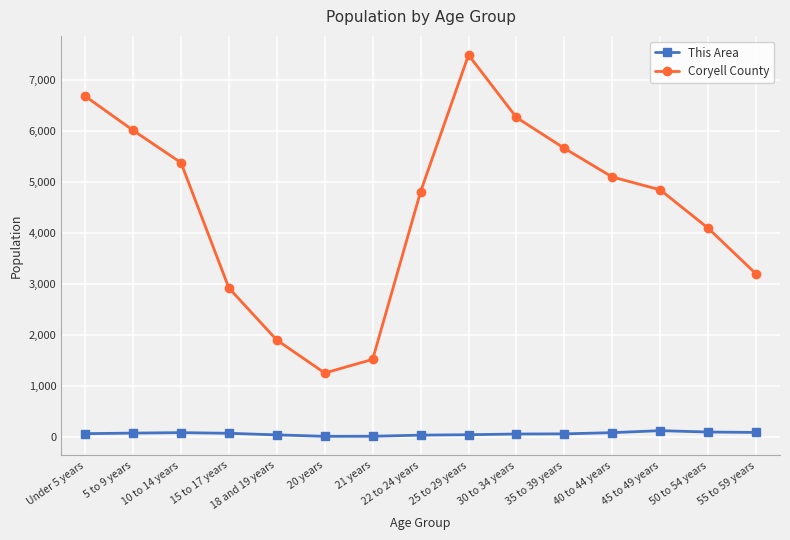

What is the difference between the second highest and minimum values in the Coryell County series?

5434